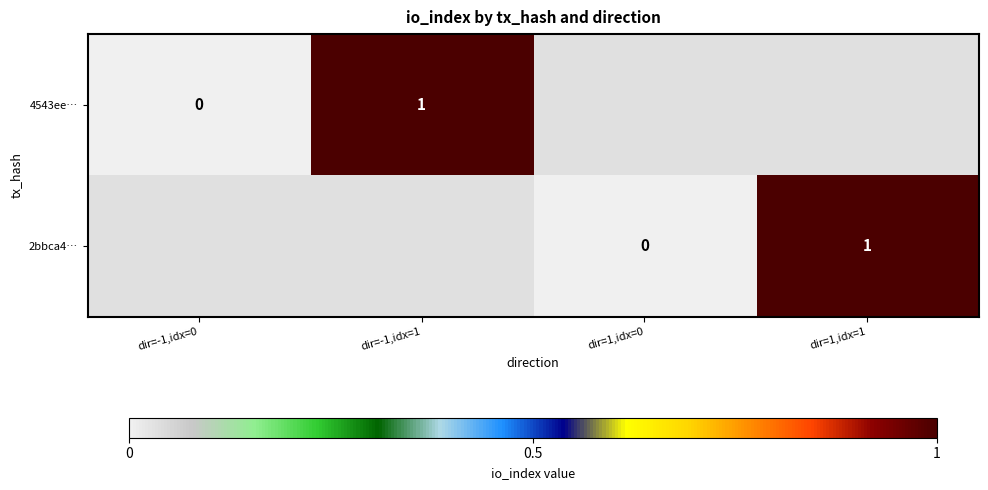

True or false: 4543ee… has a value of 1 at dir=-1,idx=1.

True